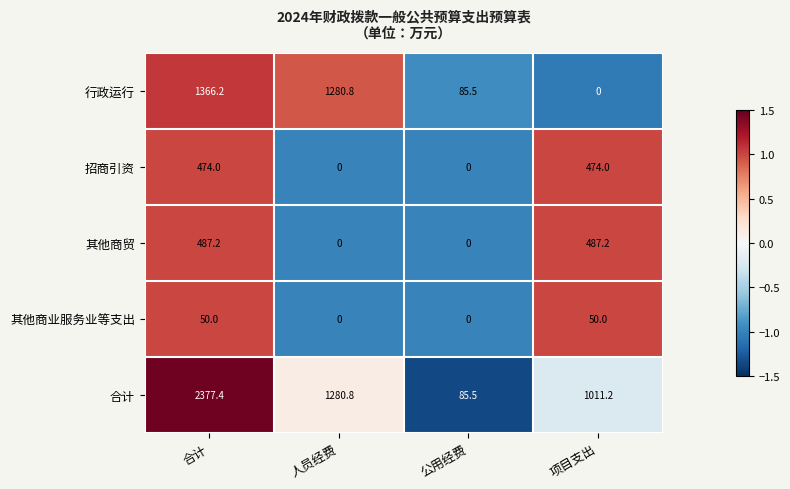

How many categories are shown in the chart?

4